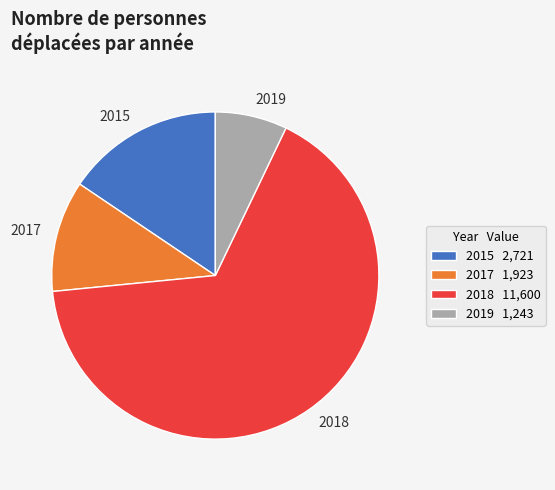

What is the smallest slice in the pie chart?

2019